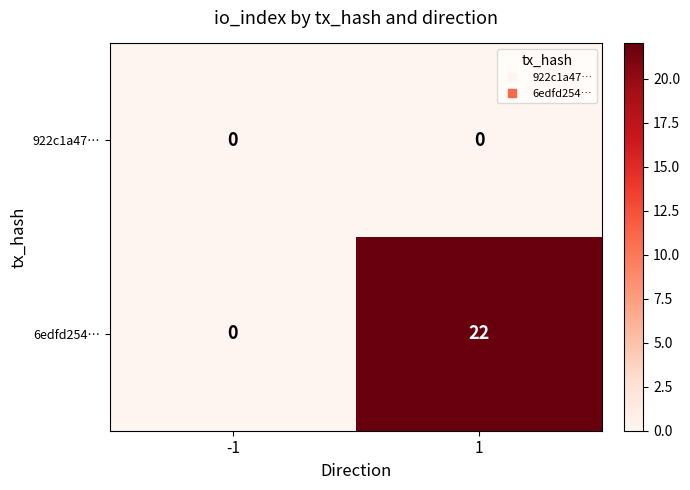

At which category does the chart reach its peak across all series?

1